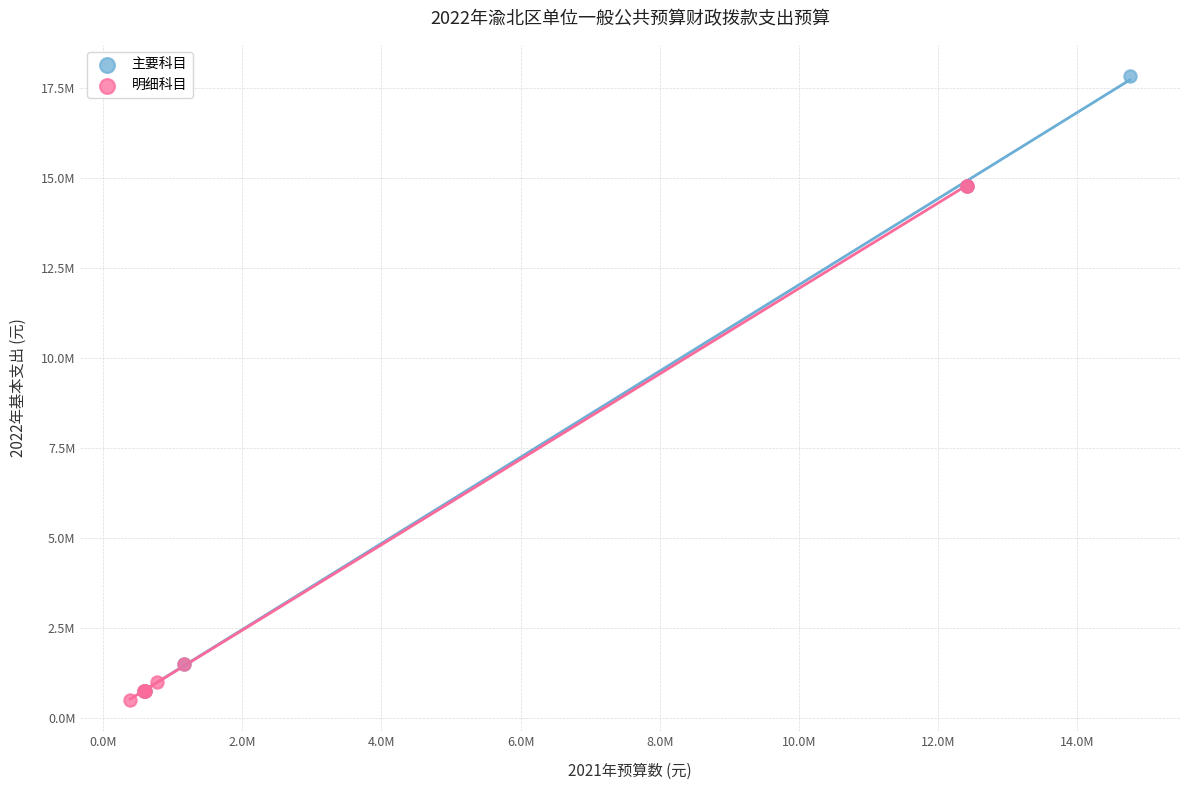

What are all the series names shown in the legend?

主要科目, 明细科目